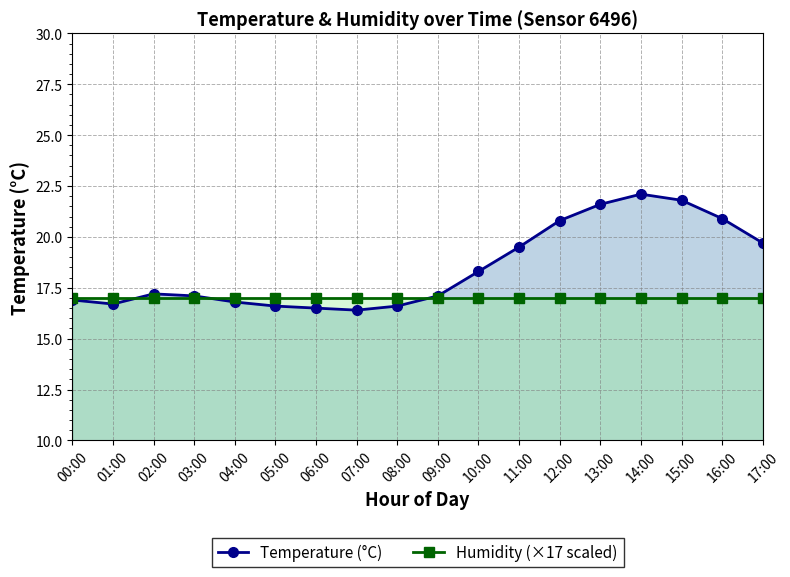

What are all the series names shown in the legend?

Temperature (°C), Humidity (×17 scaled)